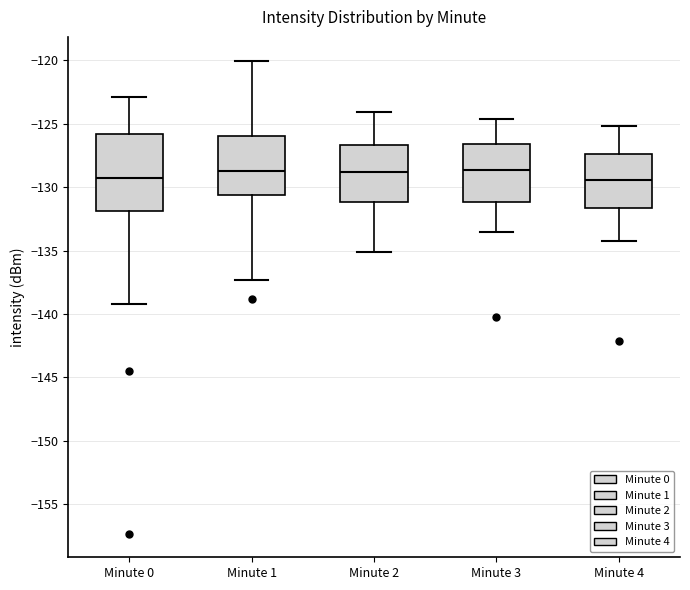

Reading left to right, read every box against the y-axis: the position of its median line, the range the box covers, and the ends of its whiskers. The values are not printed on the chart, so give them approximately, as read against the axis.

Minute 0: median -129.5, box -132.0 to -126.0, whiskers -139.0 to -123.0
Minute 1: median -128.5, box -130.5 to -126.0, whiskers -137.5 to -120.0
Minute 2: median -129.0, box -131.0 to -126.5, whiskers -135.0 to -124.0
Minute 3: median -128.5, box -131.0 to -126.5, whiskers -133.5 to -124.5
Minute 4: median -129.5, box -131.5 to -127.5, whiskers -134.0 to -125.0